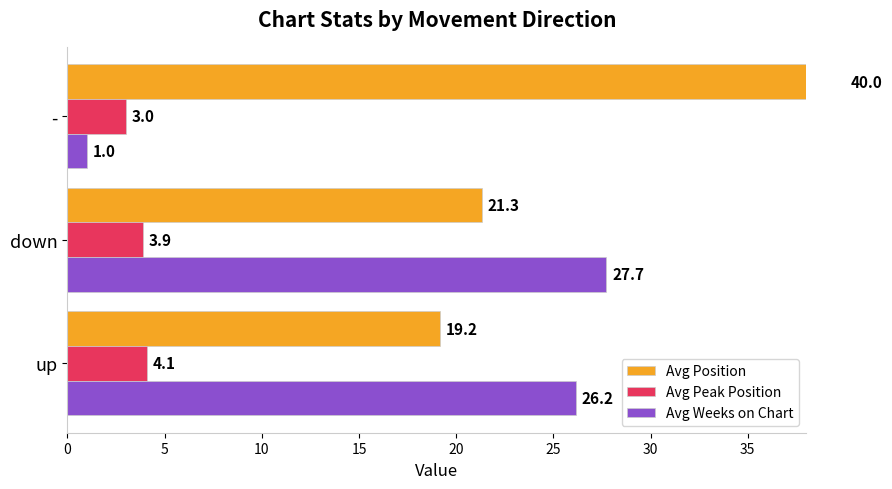

List the series in order of their peak value, highest first.

Avg Position, Avg Weeks on Chart, Avg Peak Position